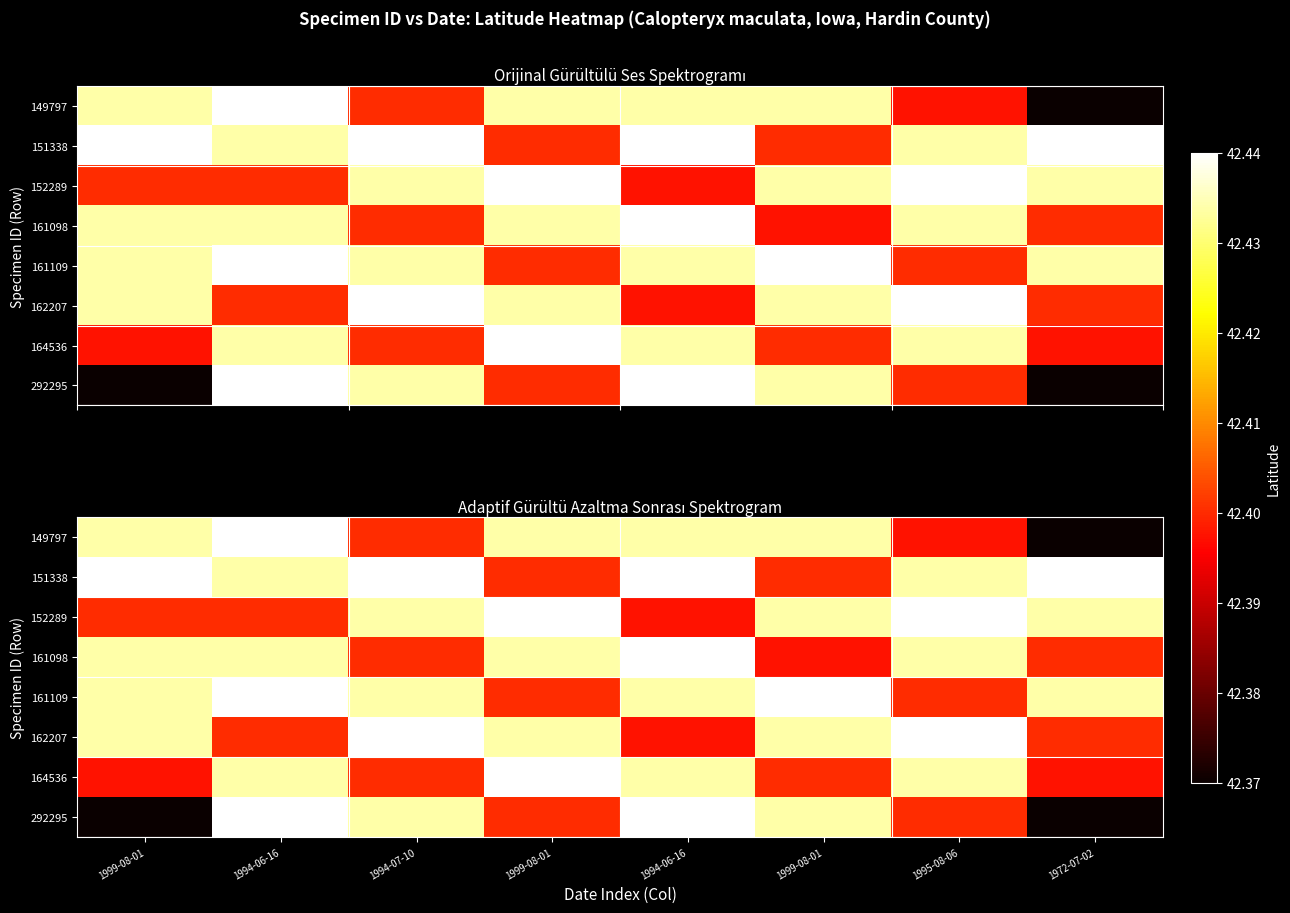

What is the sum of all 164536 values?

339.3